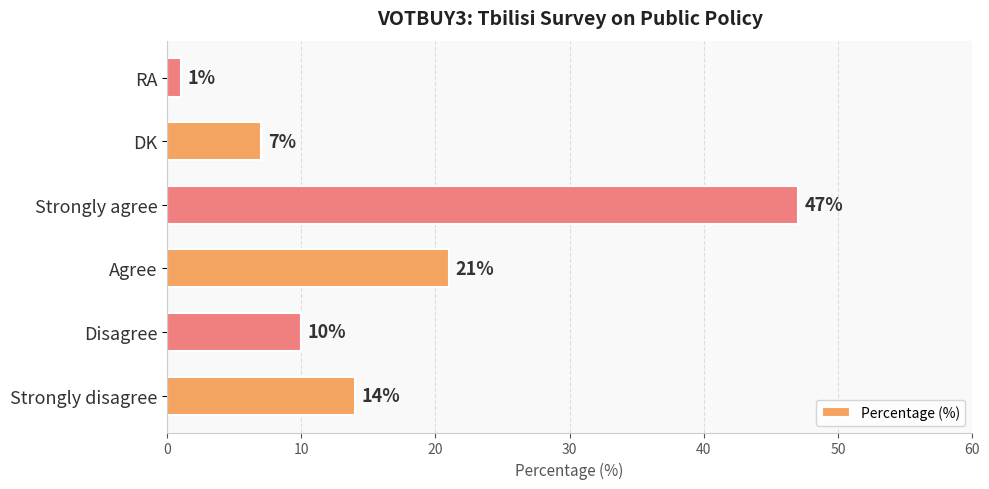

Does the chart contain stacked bars?

No